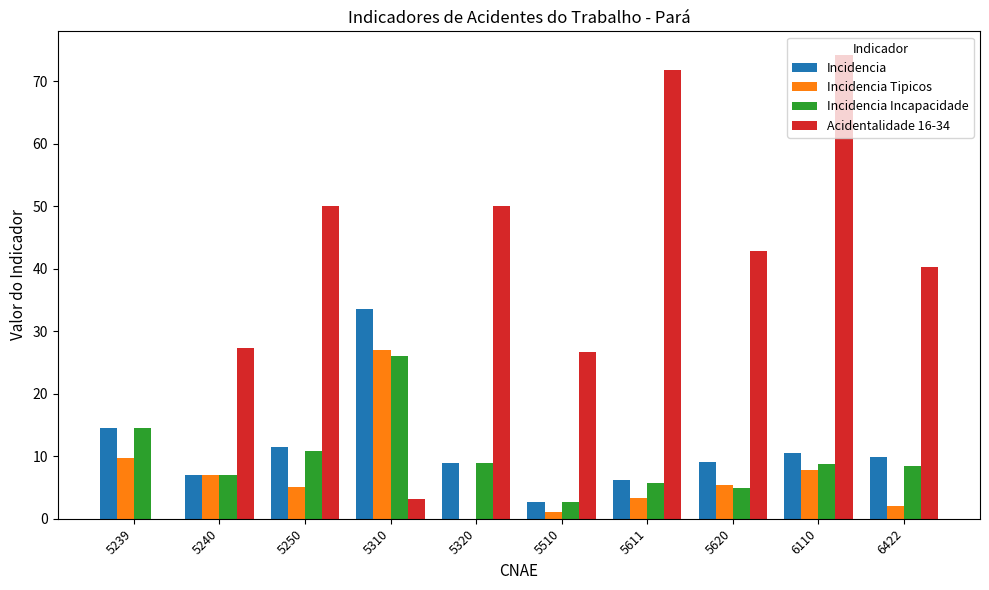

Between 5250 and 5310, which series saw the biggest shift?

Acidentalidade 16-34